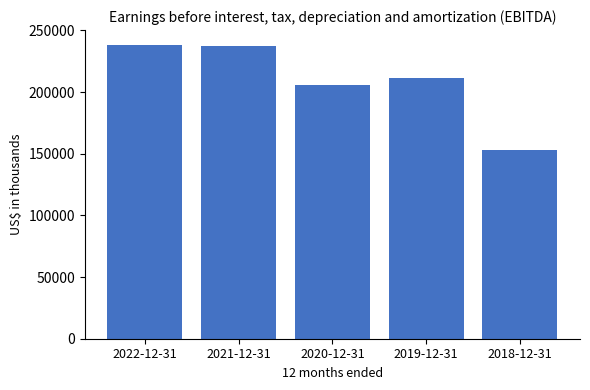

Are the bars horizontal?

No